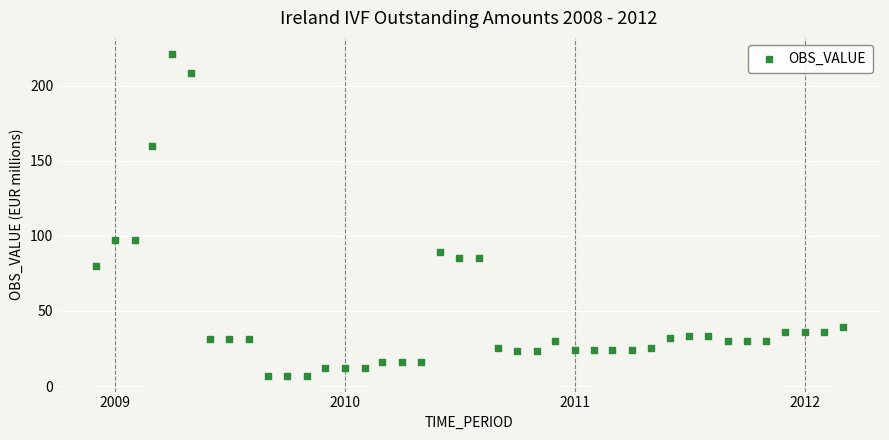

What is the range of X values (max minus min)?

1186